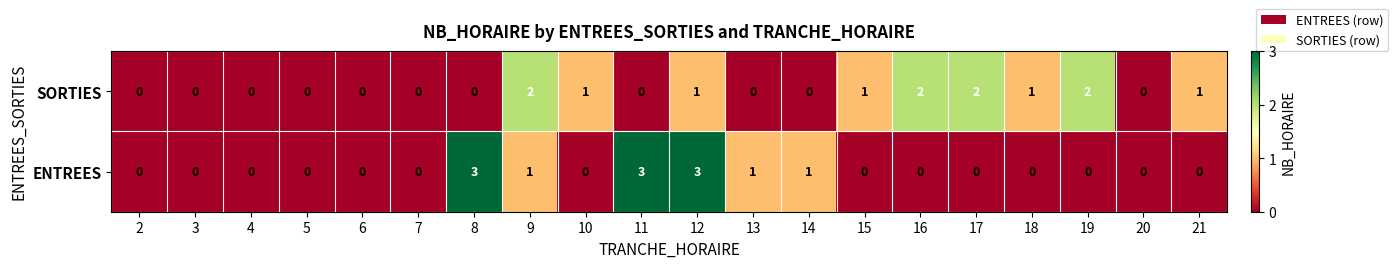

At which category is the sum across all series the highest?

12